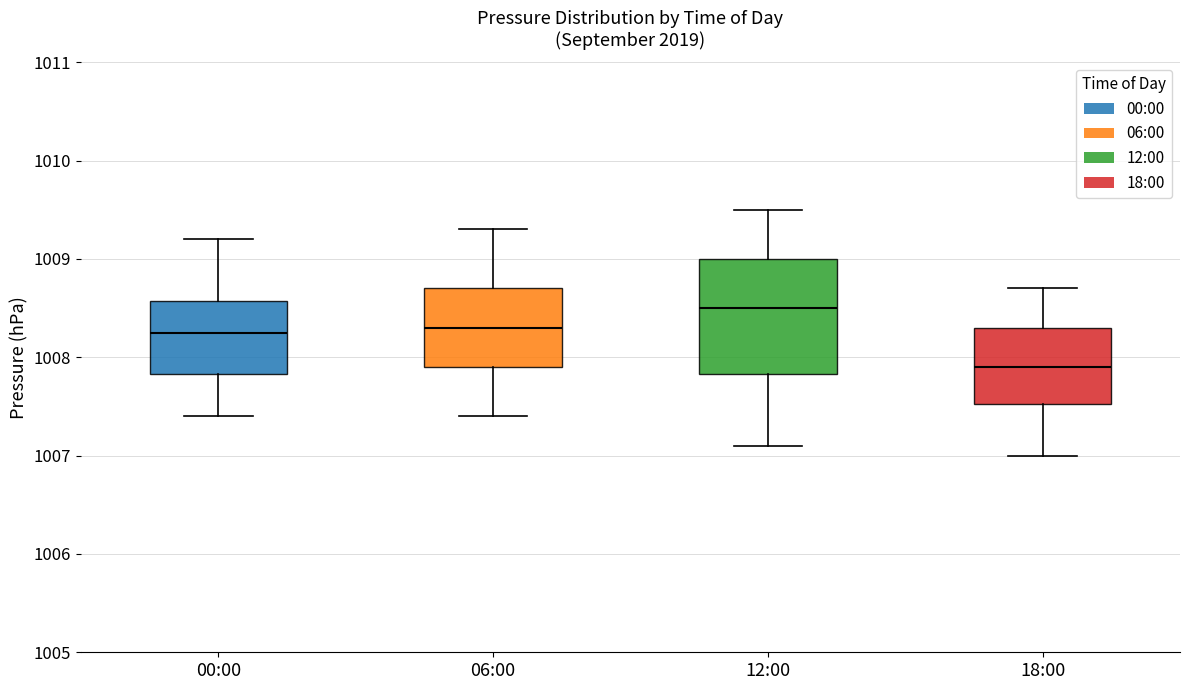

Which box is the tallest, from its lower edge to its upper edge?

12:00